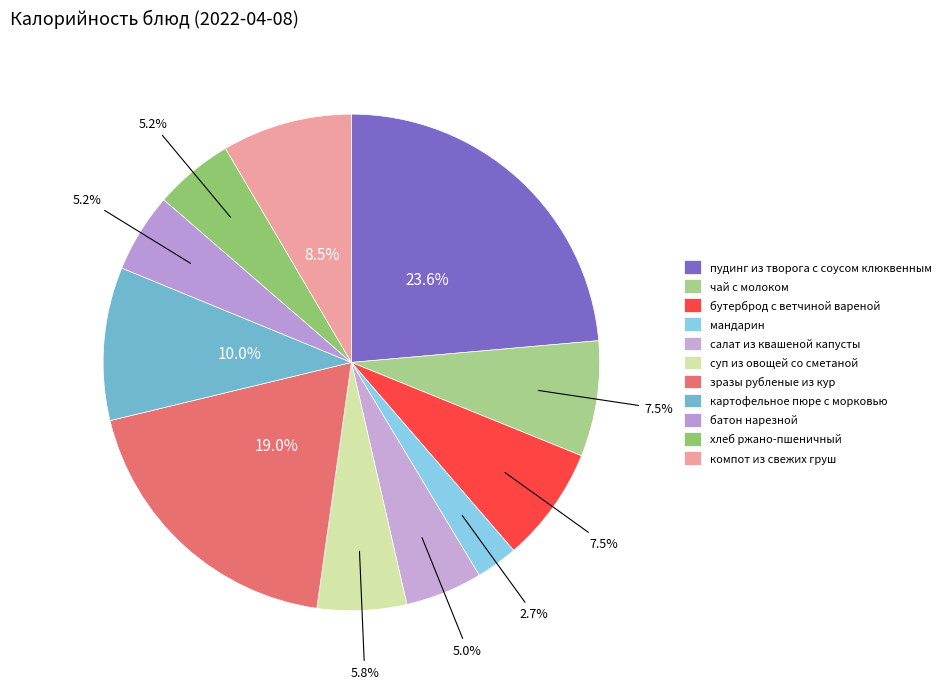

To the nearest percent, what is the difference between the пудинг из творога с соусом клюквенным and бутерброд с ветчиной вареной slice percentages?

16%